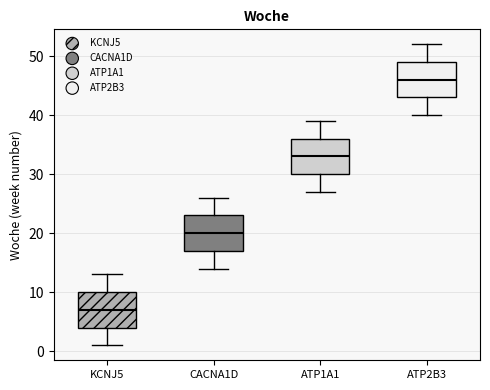

Reading left to right, transcribe this box plot: for each box, give where its median line is, the range the box spans, and where its two whiskers end, as read against the y-axis. The values are not printed on the chart, so give them approximately, as read against the axis.

KCNJ5: median 7, box 4 to 10, whiskers 1 to 13
CACNA1D: median 20, box 17 to 23, whiskers 14 to 26
ATP1A1: median 33, box 30 to 36, whiskers 27 to 39
ATP2B3: median 46, box 43 to 49, whiskers 40 to 52